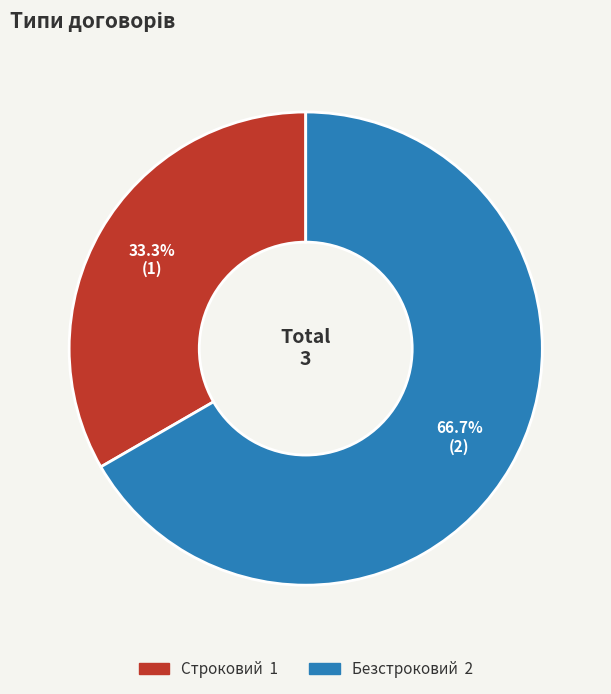

What portion of the pie excludes Строковий?

66.7%